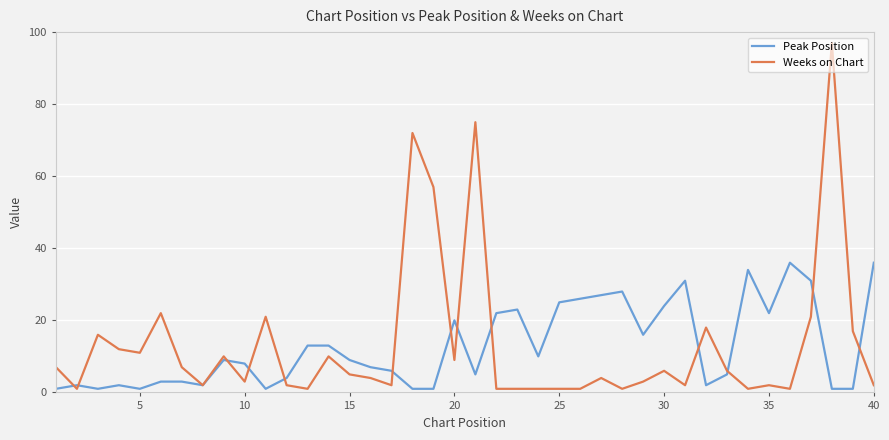

Does the chart display data point markers on the line(s)?

No